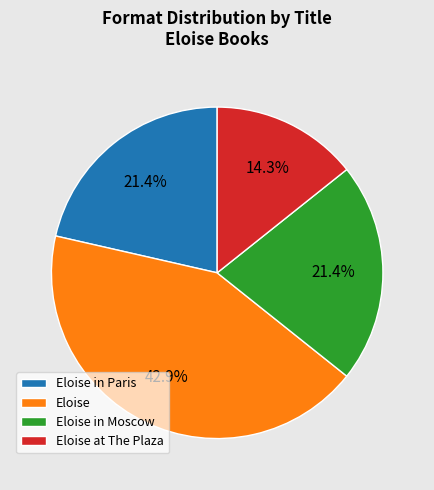

Between Eloise and Eloise in Paris, which is larger?

Eloise